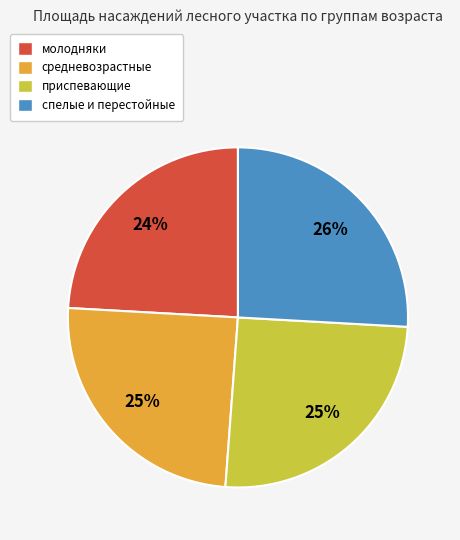

To the nearest percent, what percentage of the pie is молодняки?

24%